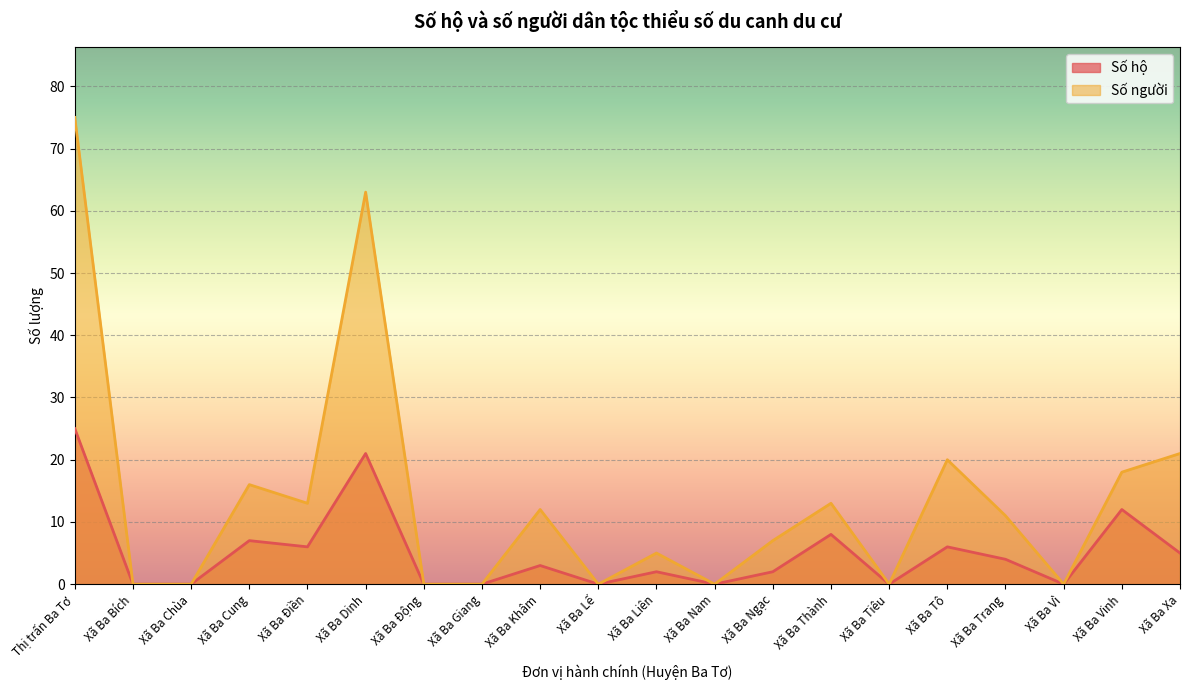

In Số hộ, how many points are lower than both neighbors (excluding endpoints)?

5